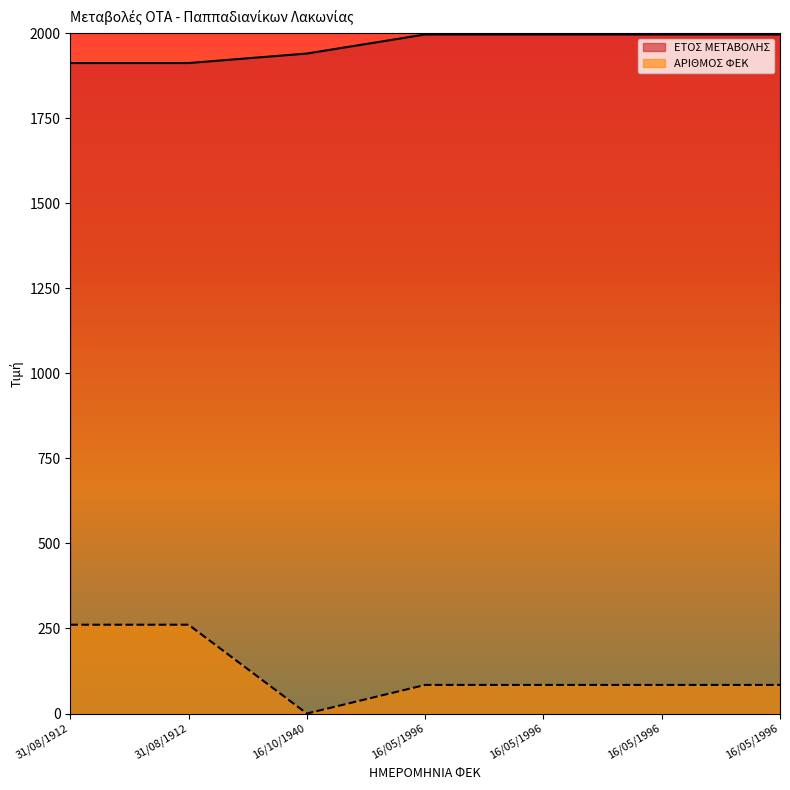

Which series changed the most between 16/05/1996 and 16/05/1996?

ΕΤΟΣ ΜΕΤΑΒΟΛΗΣ